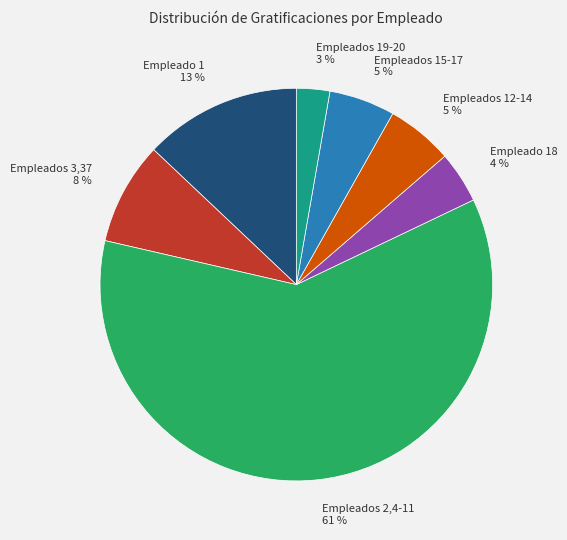

What percentage is the Empleados 12-14 5 % slice, to the nearest percent?

5%